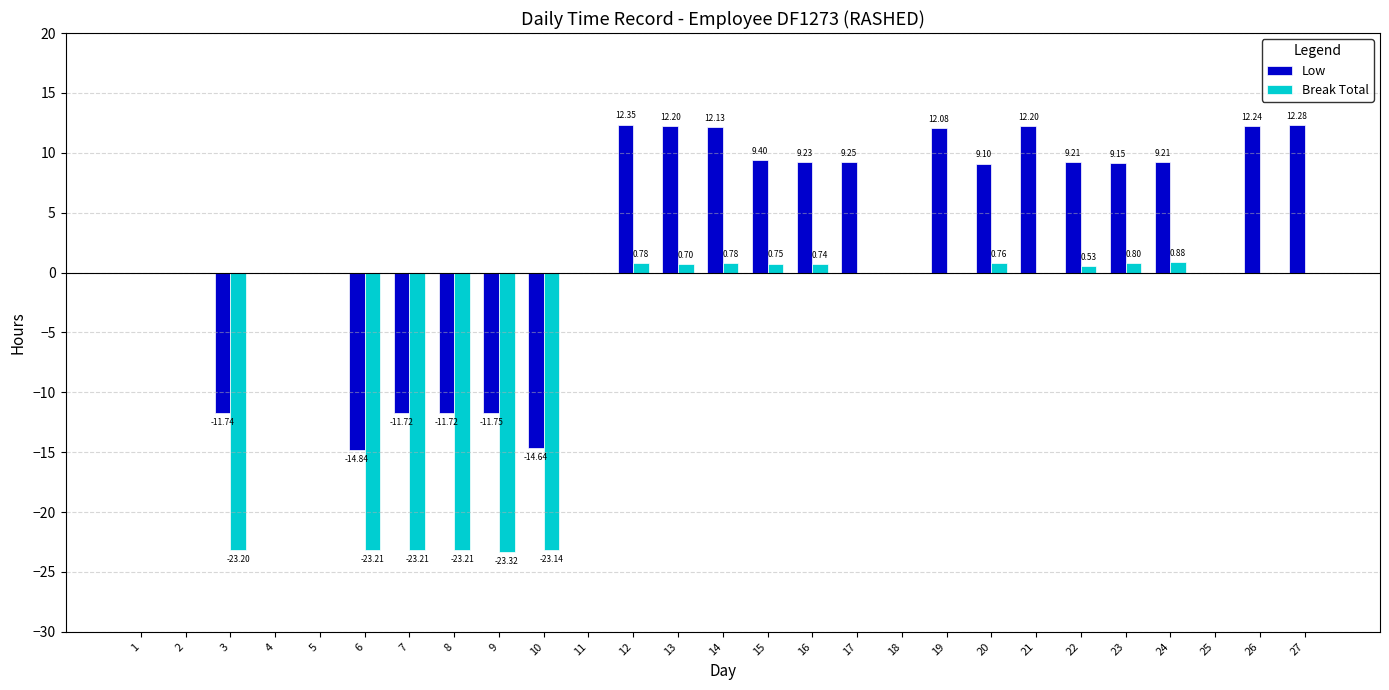

What is the sum of all Low values?

73.6